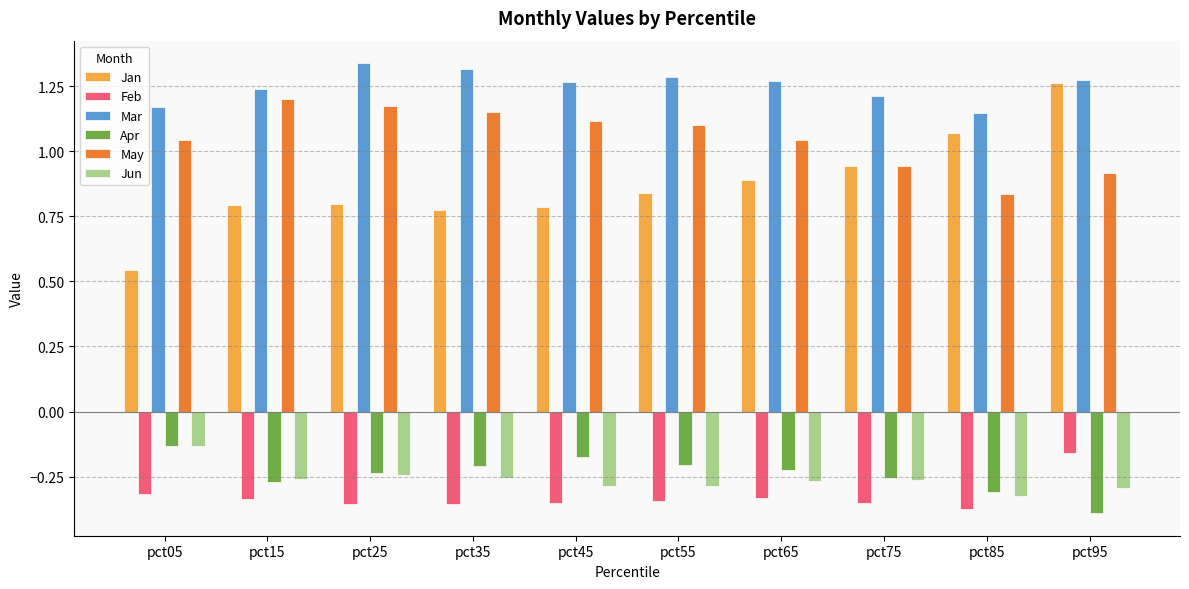

What is the sum of the May values at pct55 and pct95?

2.0